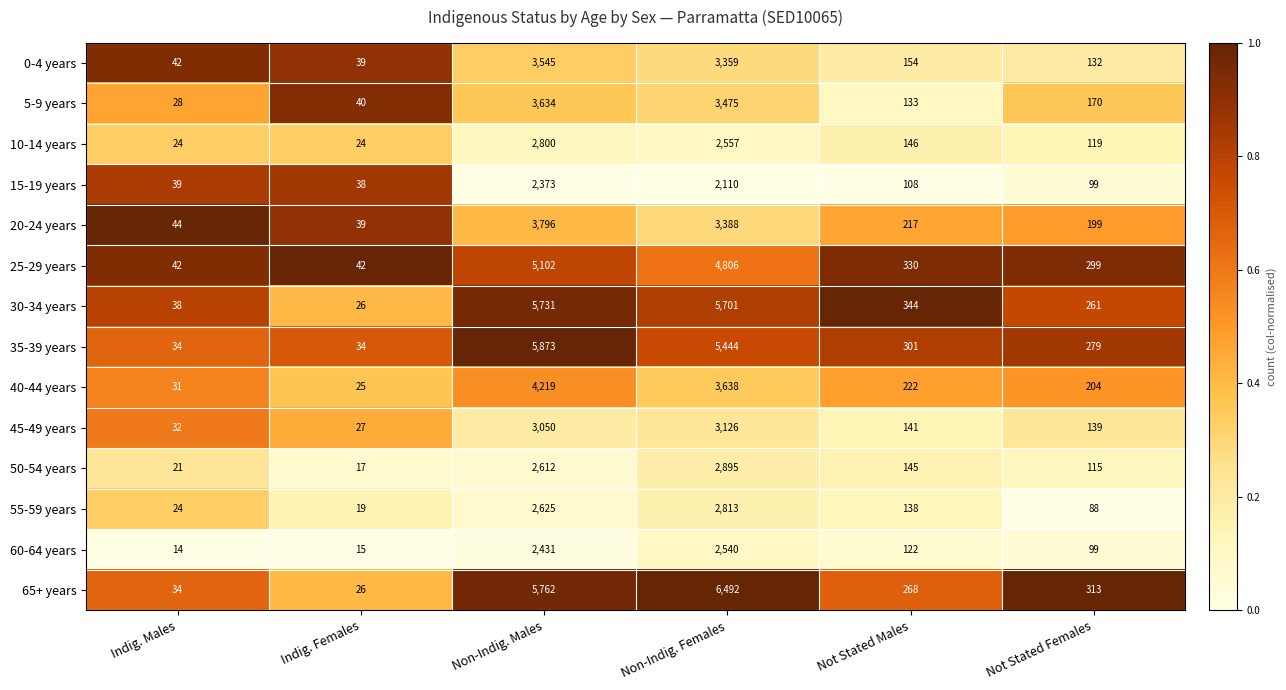

Which series changed the most between Indig. Males and Not Stated Females?

65+ years